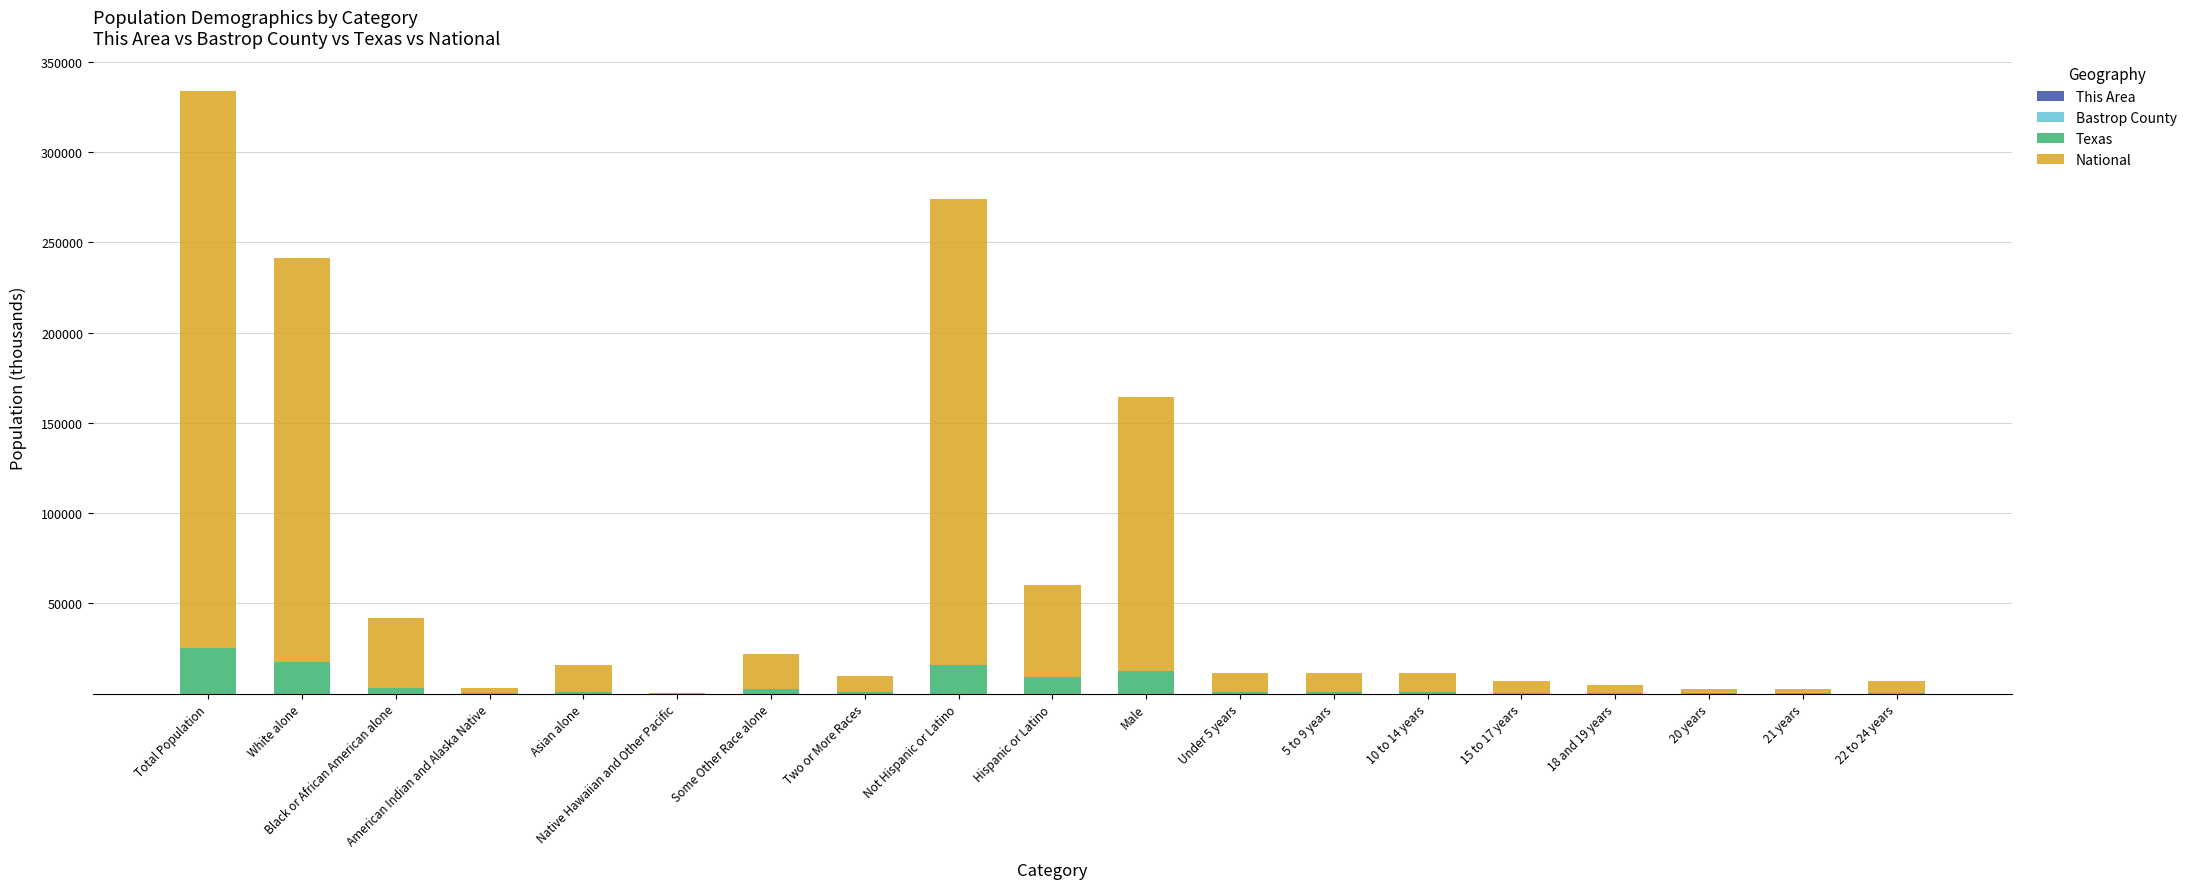

At which category is the sum across all series the highest?

Total Population